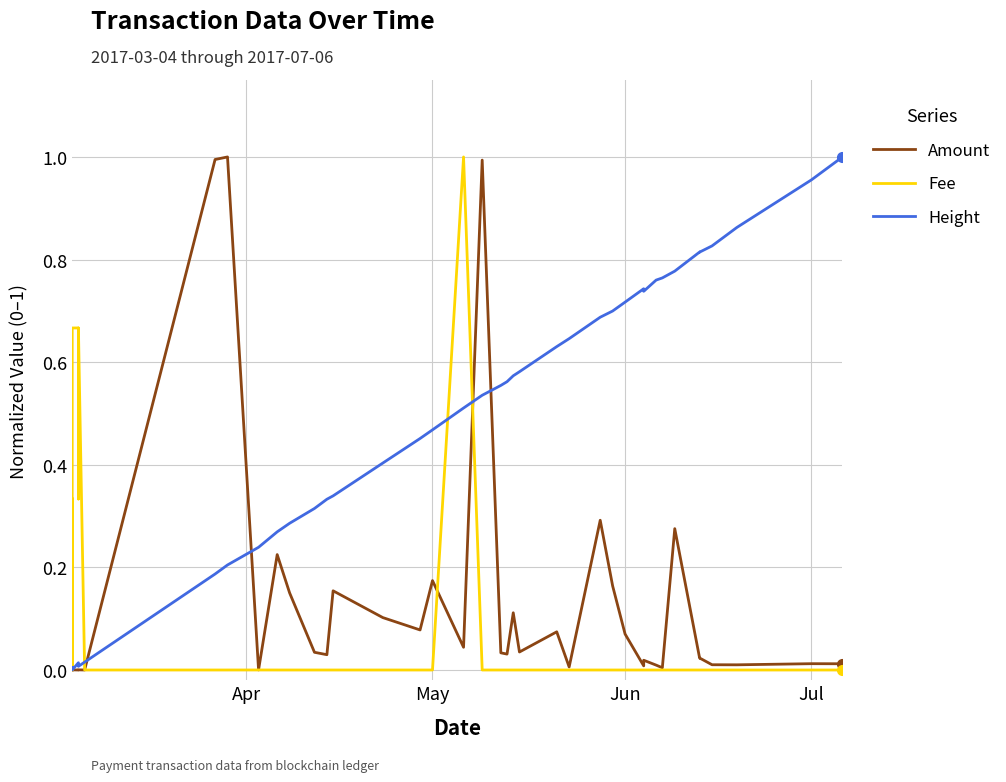

True or false: Fee has more than 0 interior local peaks.

True